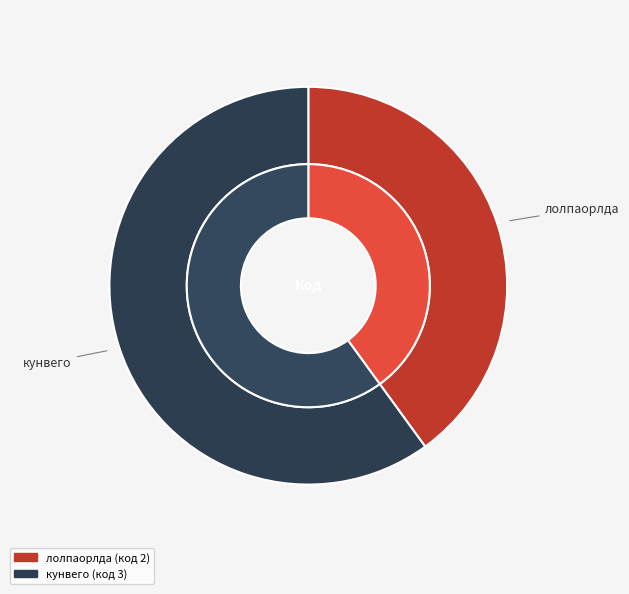

Which slice represents more than half of the pie?

кунвего